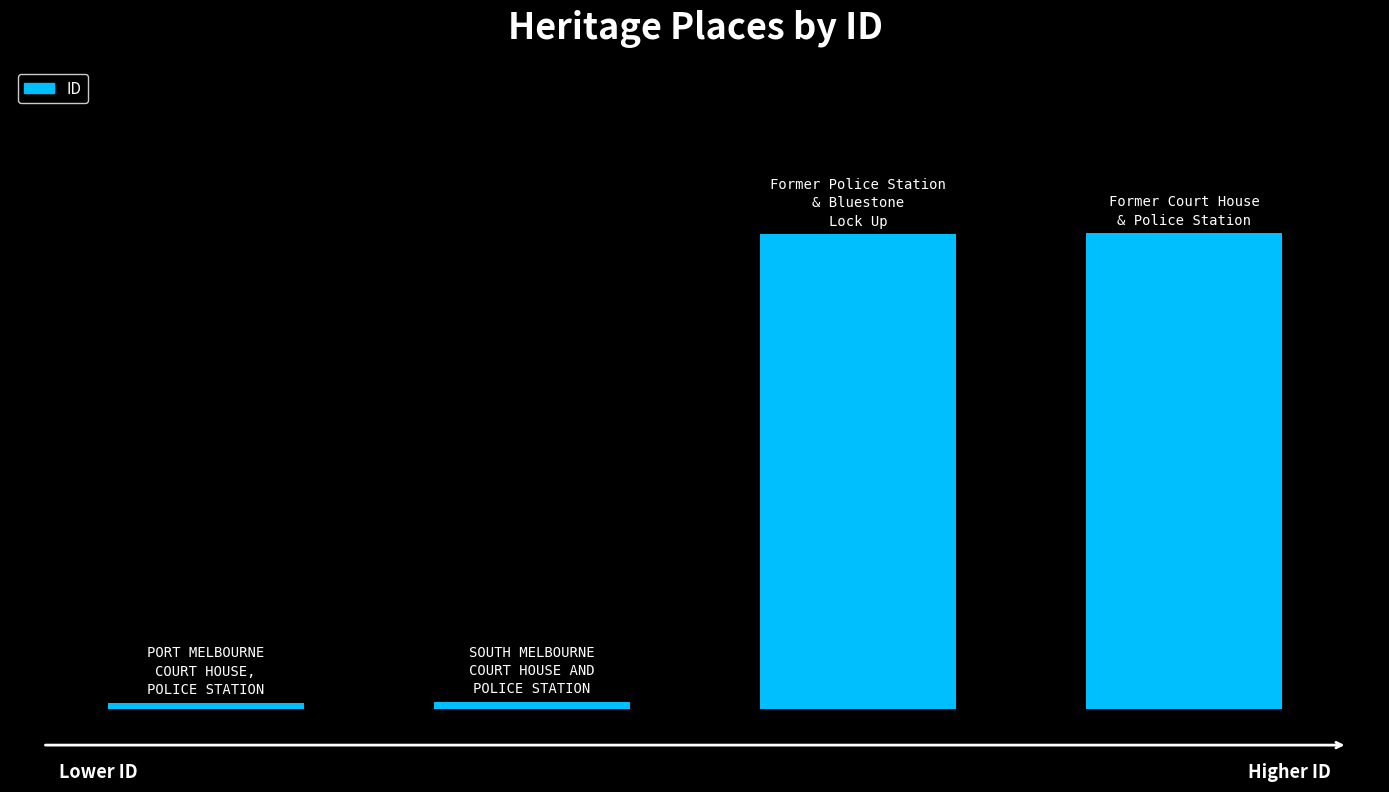

Are the bars horizontal?

No